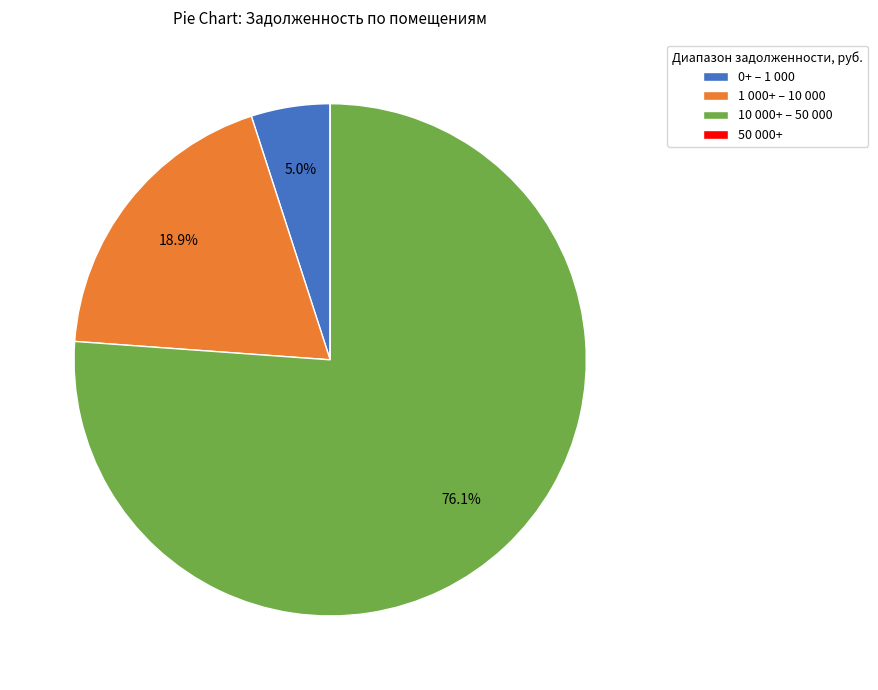

Between 0+ – 1 000 and 10 000+ – 50 000, which is larger?

10 000+ – 50 000